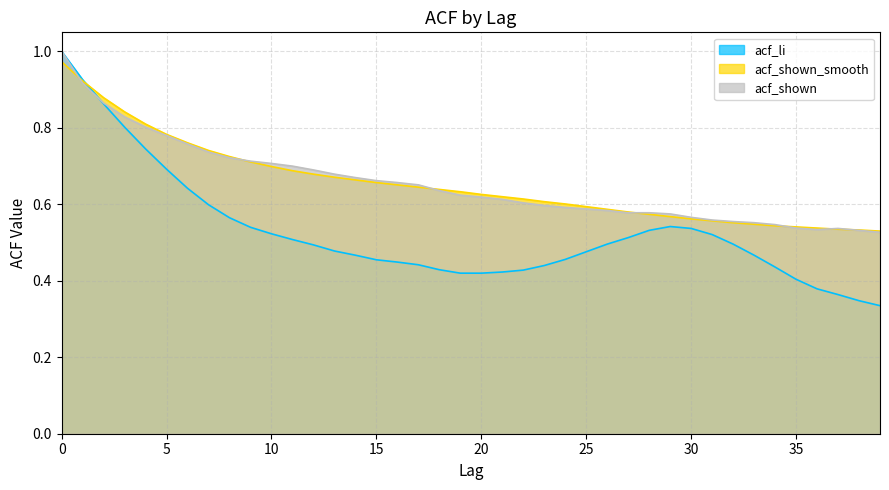

Which series ends up on top after the final intersection of acf_shown and acf_li?

acf_shown